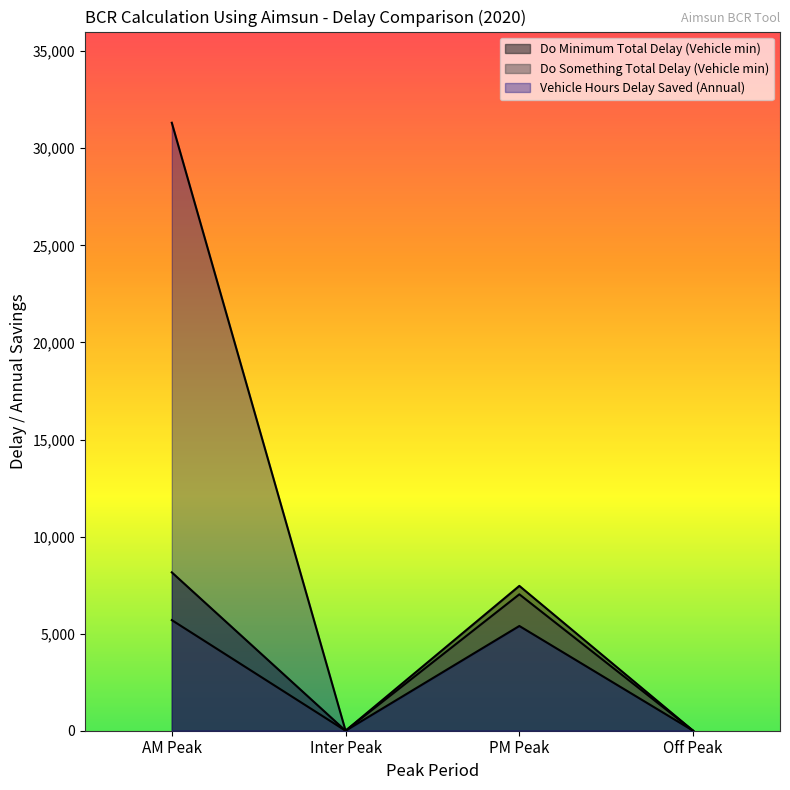

Is it true that Do Something Total Delay (Vehicle min) equals 5697.3 at AM Peak?

True